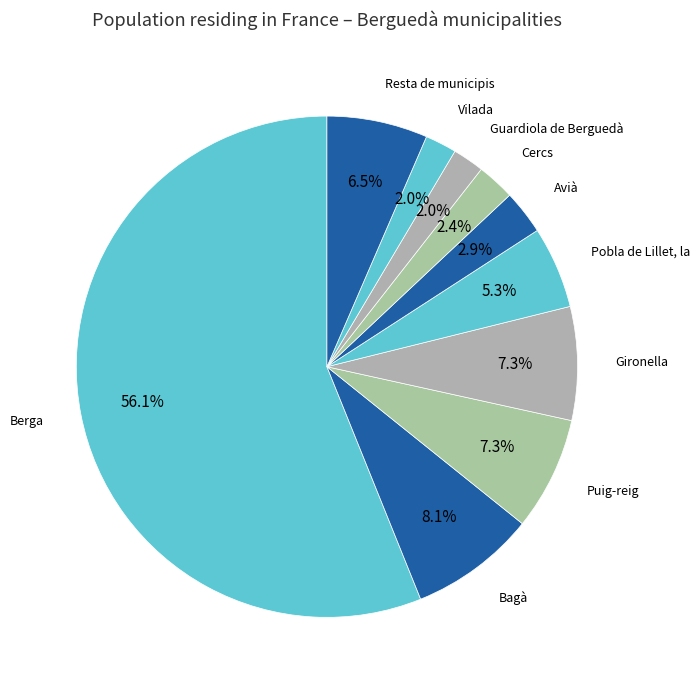

How many slices are in this pie chart?

10